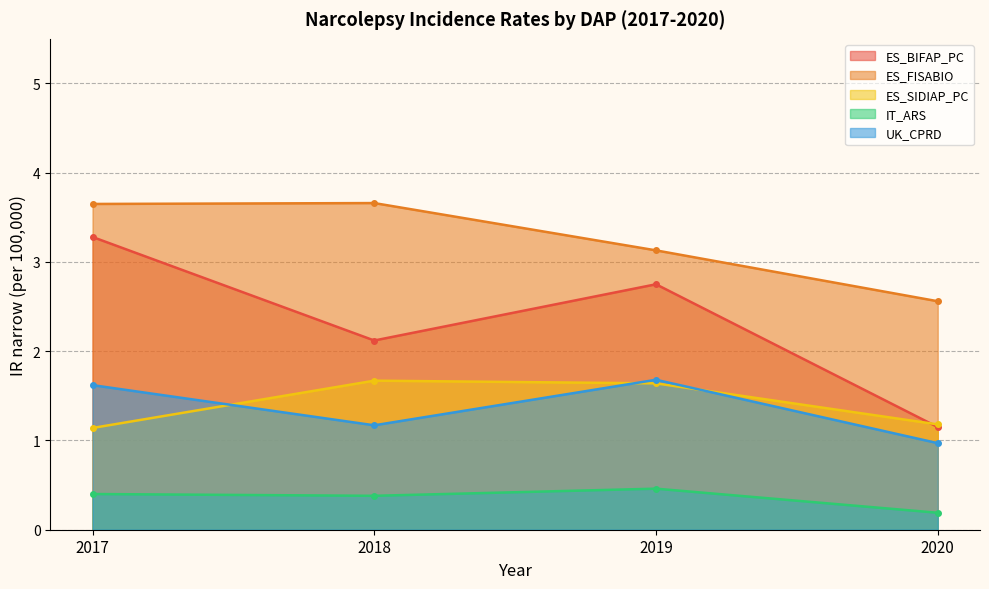

Is the value of IT_ARS at 2018 greater than the value of UK_CPRD at 2020?

No